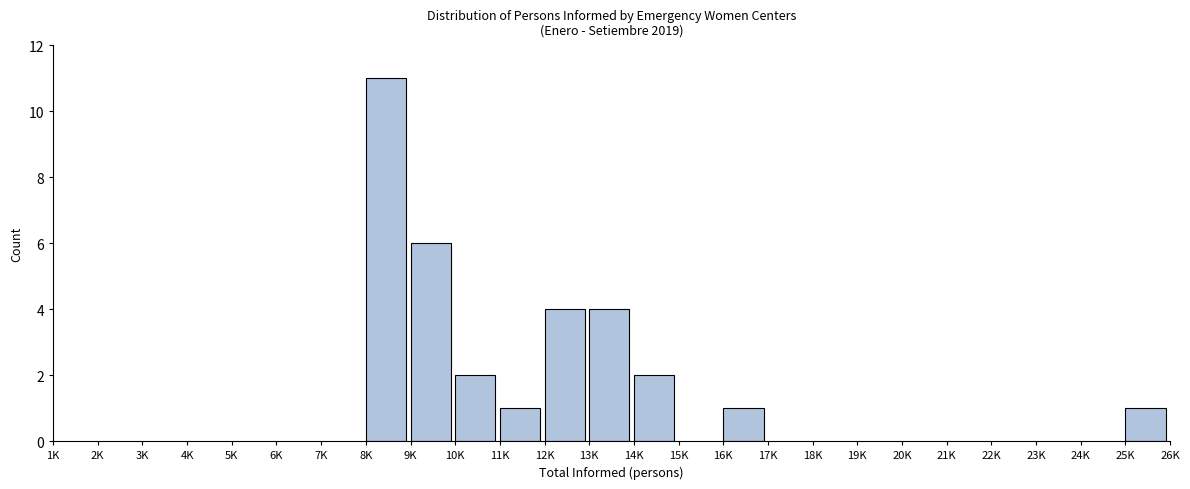

Reading right to left, what are all the values shown in this chart?

25K=1	16K=1	14K=2	13K=4	12K=4	11K=1	10K=2	9K=6	8K=11